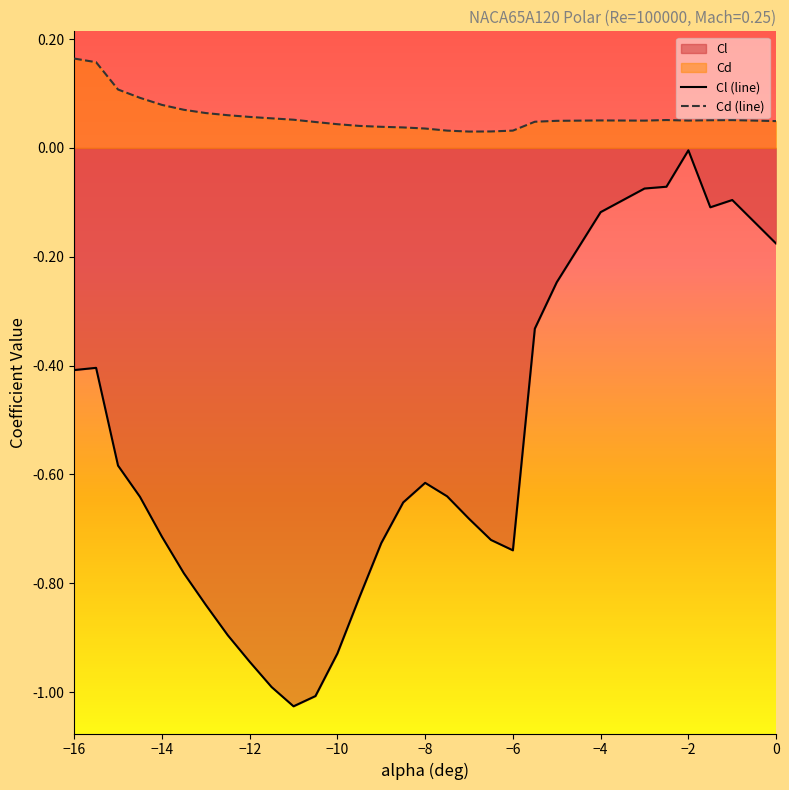

At which category does Cd reach its first local peak?

-4